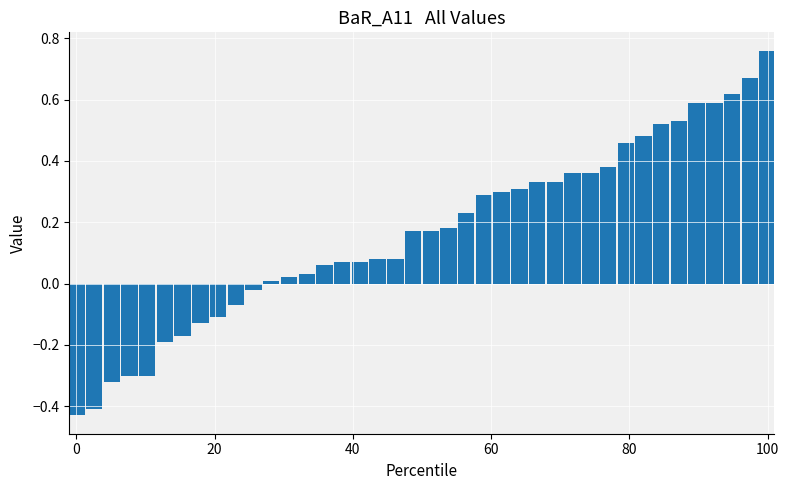

What is the difference between the maximum and minimum values?

1.2